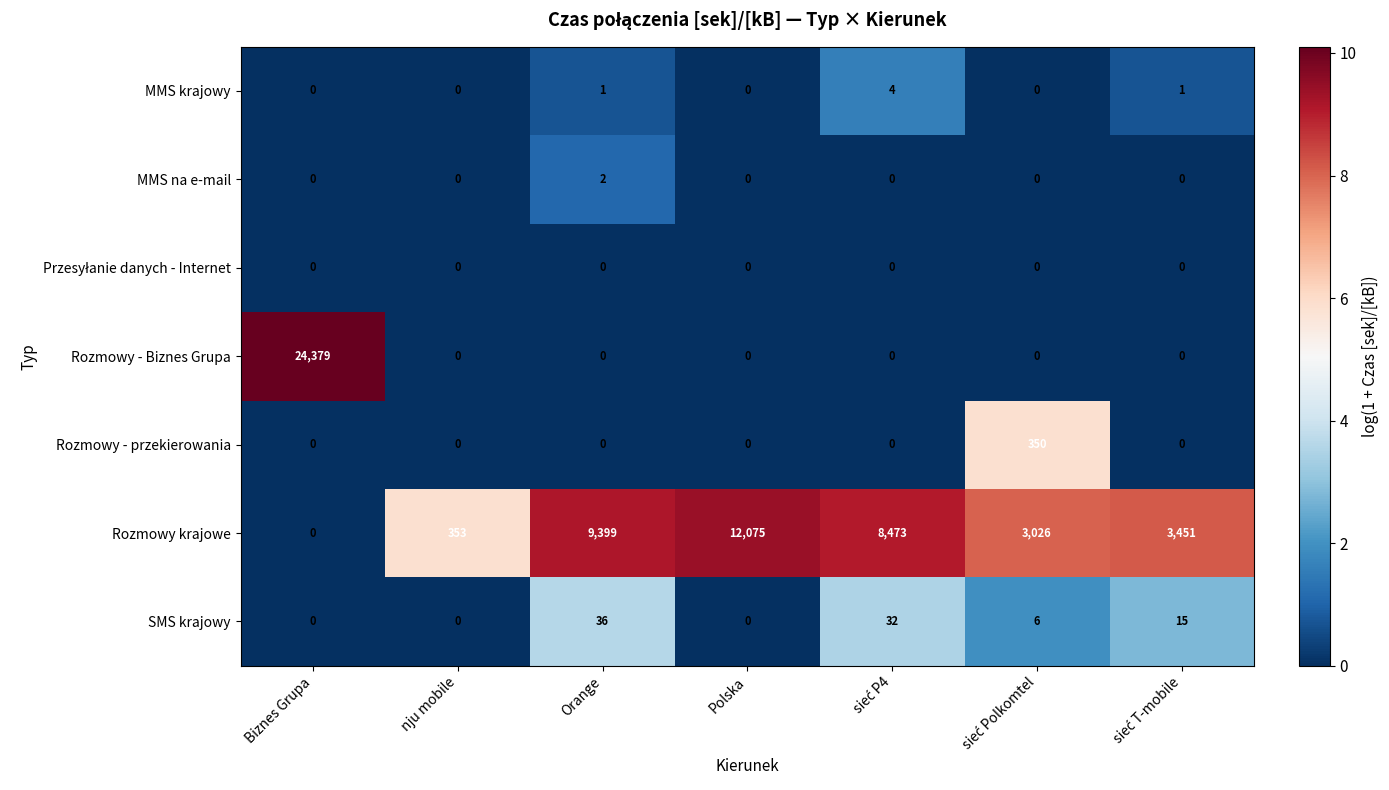

Which series has the largest range (max minus min)?

Rozmowy - Biznes Grupa